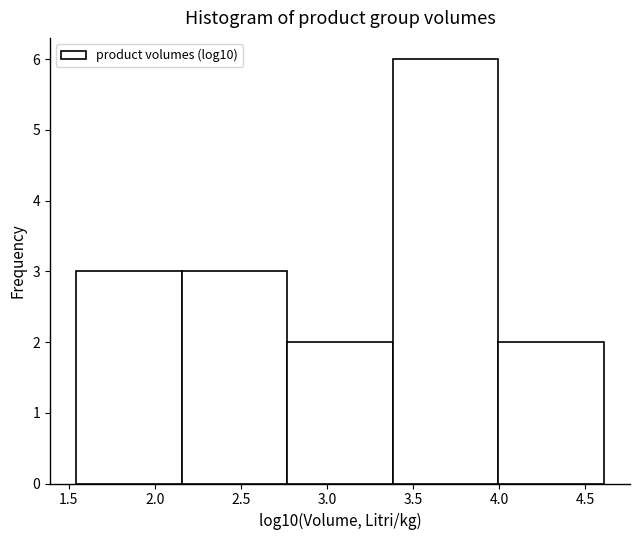

Reading left to right, list every bar in this chart as the range it spans on the x-axis followed by its height. Neither the bar edges nor the heights are printed on the chart, so give them approximately, as read against the axes.

1.55 to 2.15: 3
2.15 to 2.75: 3
2.75 to 3.40: 2
3.40 to 4.00: 6
4.00 to 4.60: 2